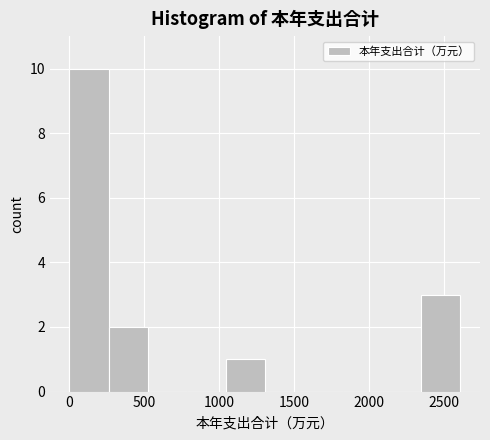

Reading left to right, transcribe this chart: for each bar, give the range it covers on the x-axis and its height. Neither the bar edges nor the heights are printed on the chart, so give them approximately, as read against the axes.

0 to 250: 10
250 to 500: 2
500 to 800: 0
800 to 1050: 0
1050 to 1300: 1
1300 to 1550: 0
1550 to 1850: 0
1850 to 2100: 0
2100 to 2350: 0
2350 to 2600: 3